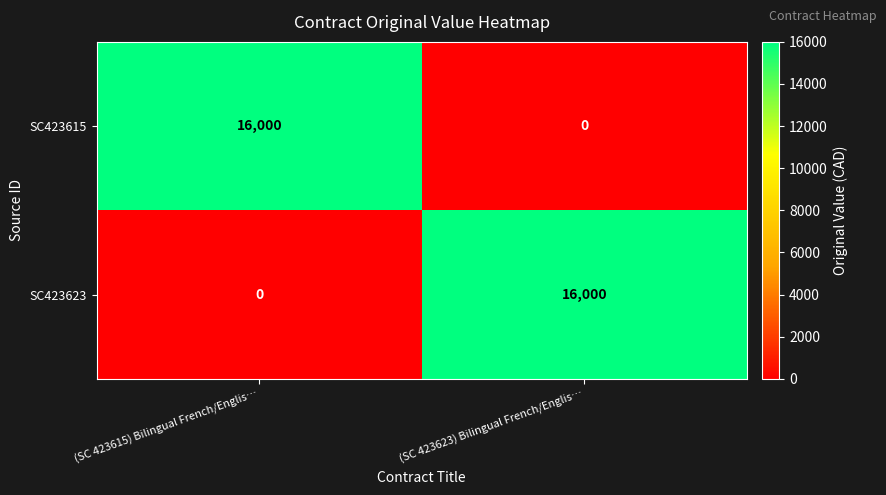

What is the spread (max minus min) of values at (SC 423615) Bilingual French/Englis…?

16000